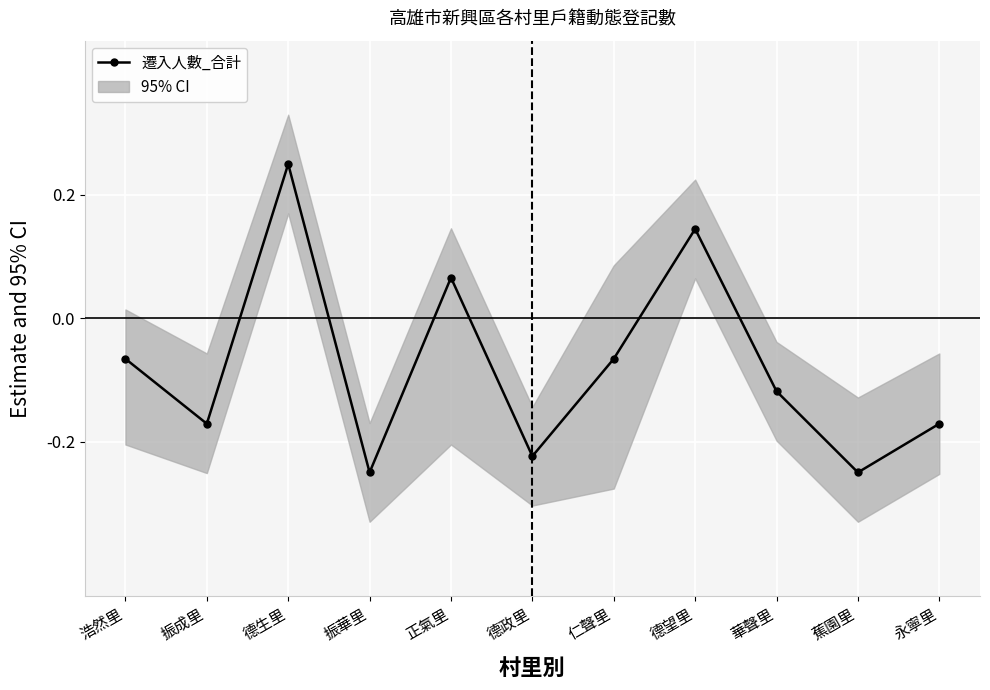

Is it true that the value at 仁聲里 is -0.1?

True